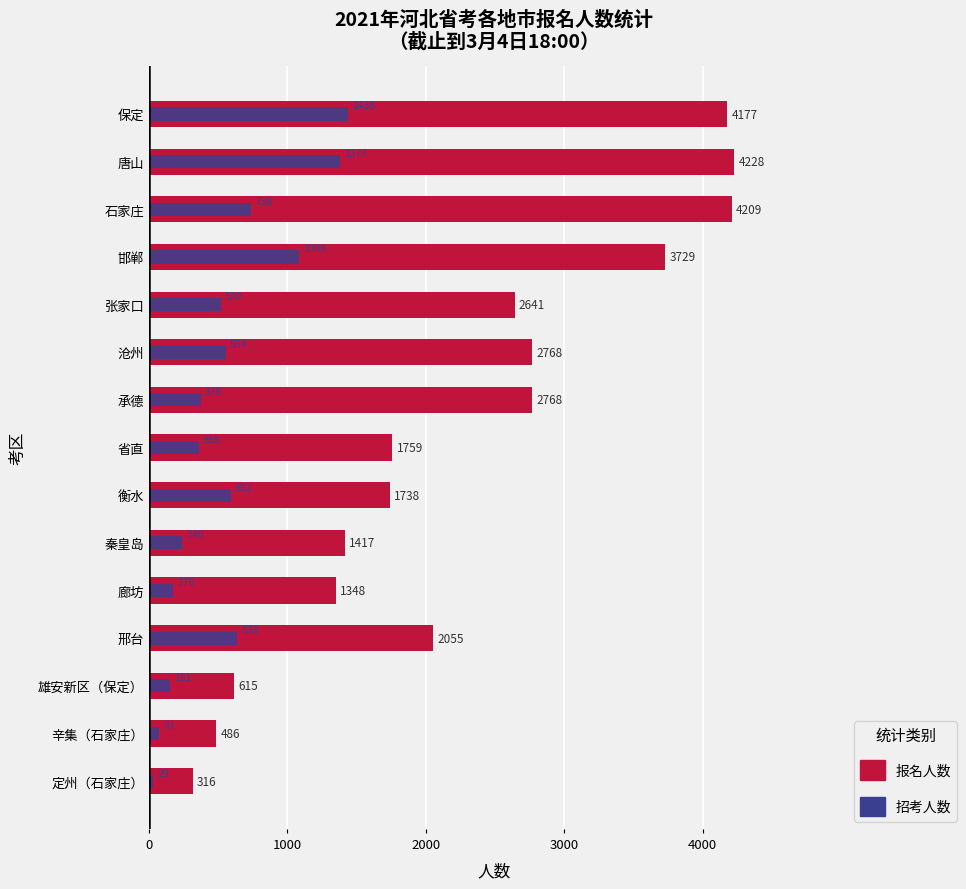

How many bars are there in total?

30